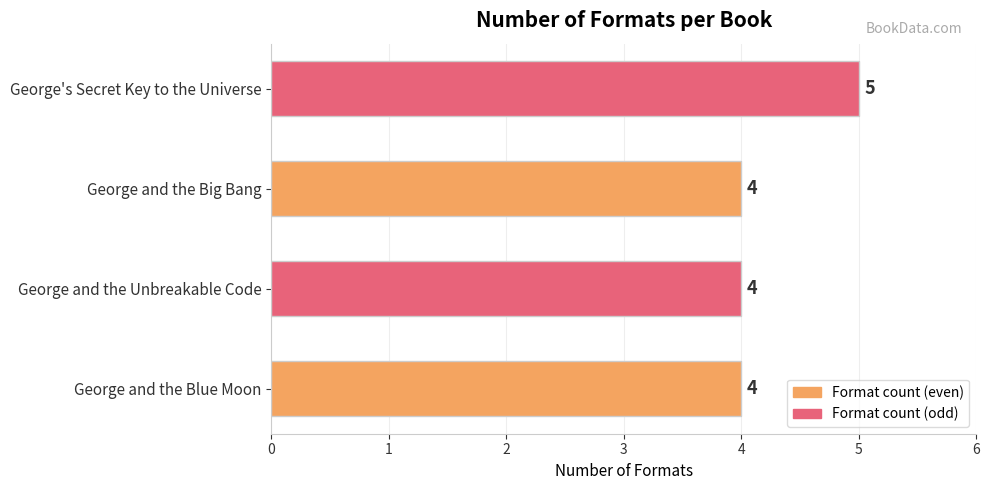

The value at George's Secret Key to the Universe is 5. True or false?

True